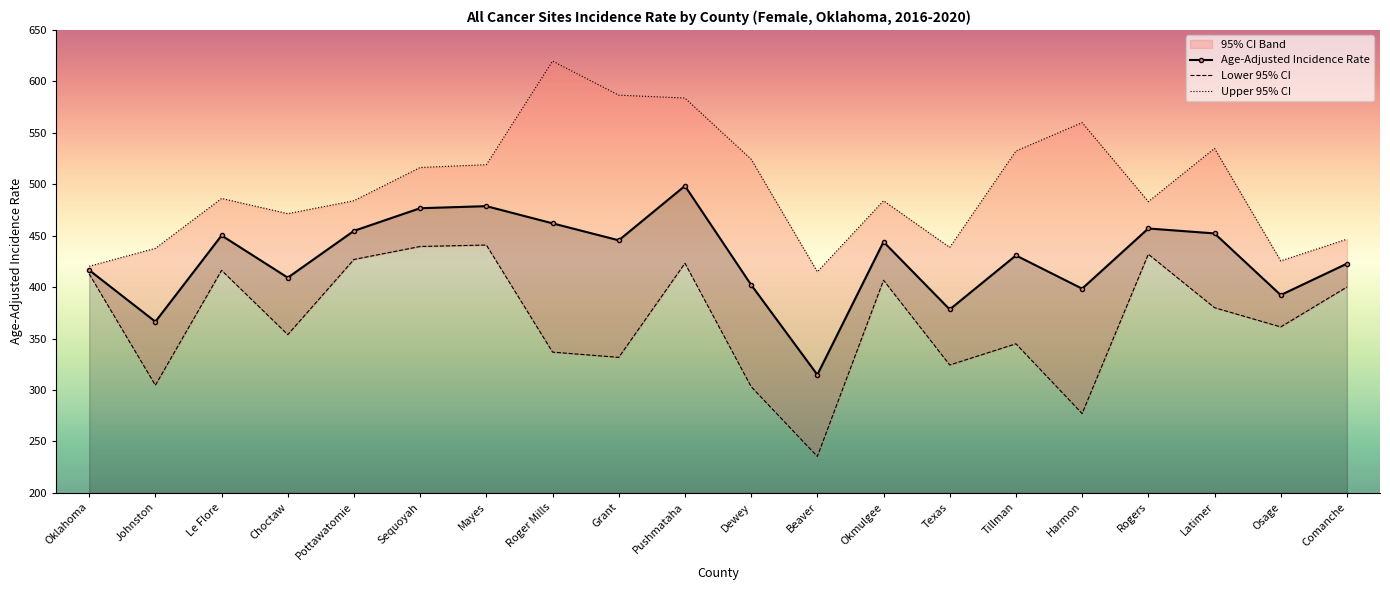

How many interior local valleys does the Lower 95% CI series have?

7